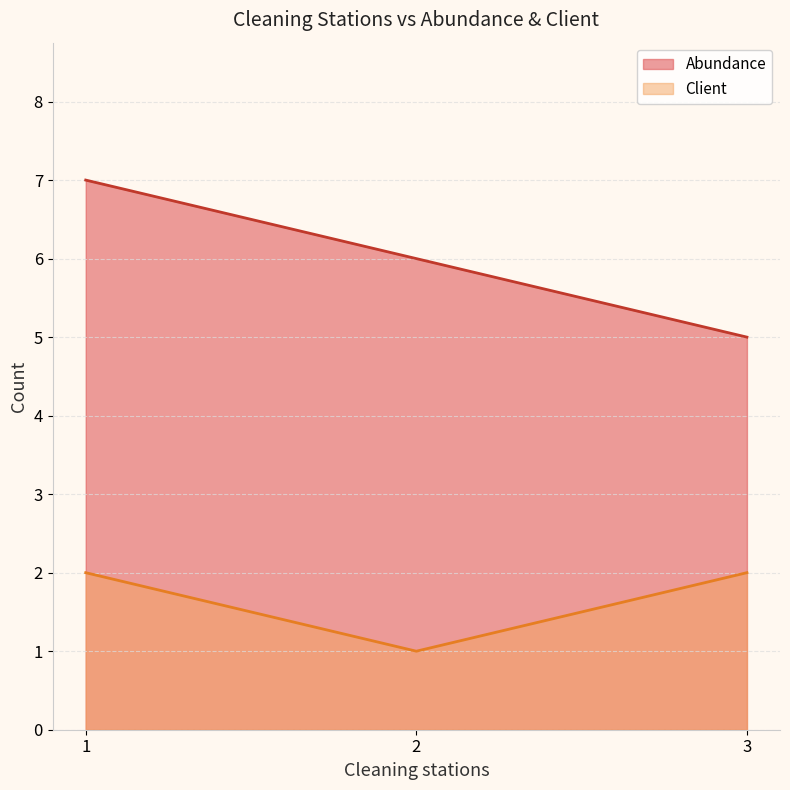

Which series has the widest spread of values?

Abundance